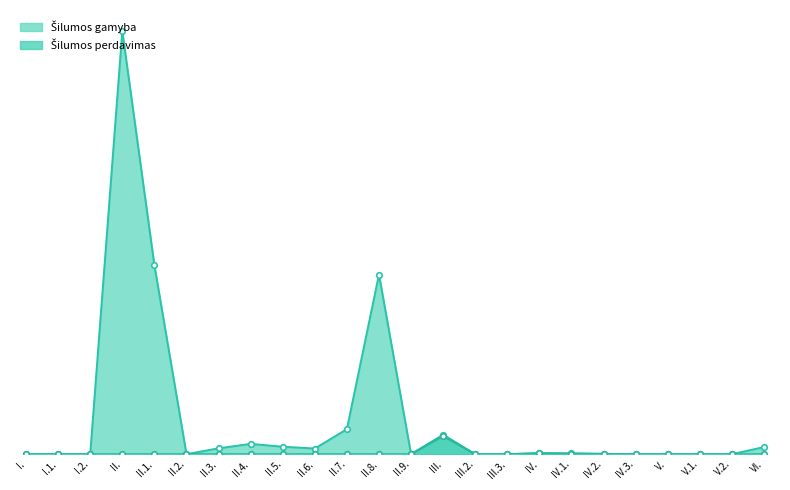

The value of Šilumos perdavimas at II.2. is 0.0. True or false?

True